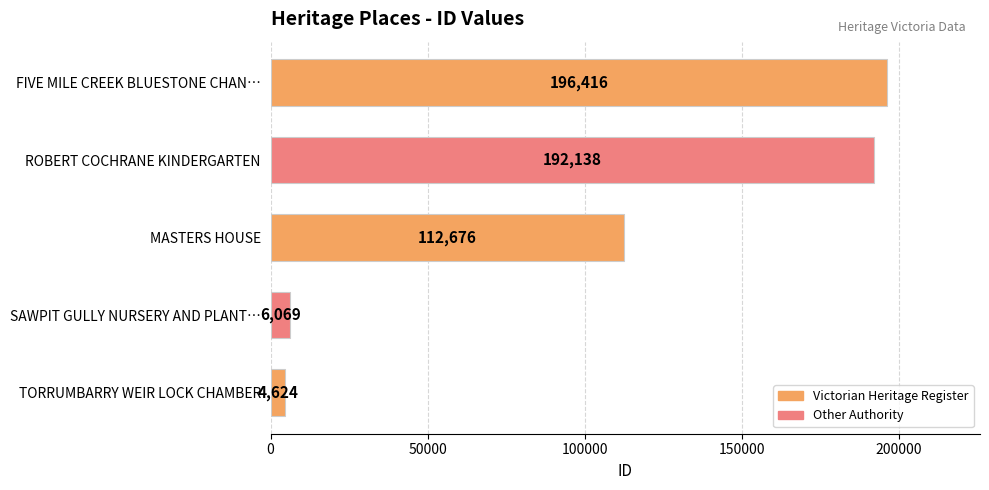

List the labels in order of value, smallest first.

TORRUMBARRY WEIR LOCK CHAMBER, SAWPIT GULLY NURSERY AND PLANT…, MASTERS HOUSE, ROBERT COCHRANE KINDERGARTEN, FIVE MILE CREEK BLUESTONE CHAN…